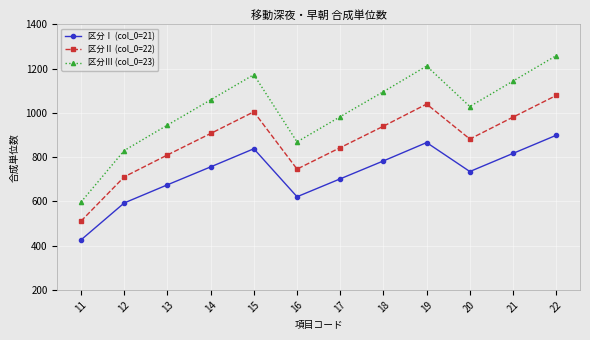

What is the average value of the 区分Ⅰ (col_0=21) series?

726